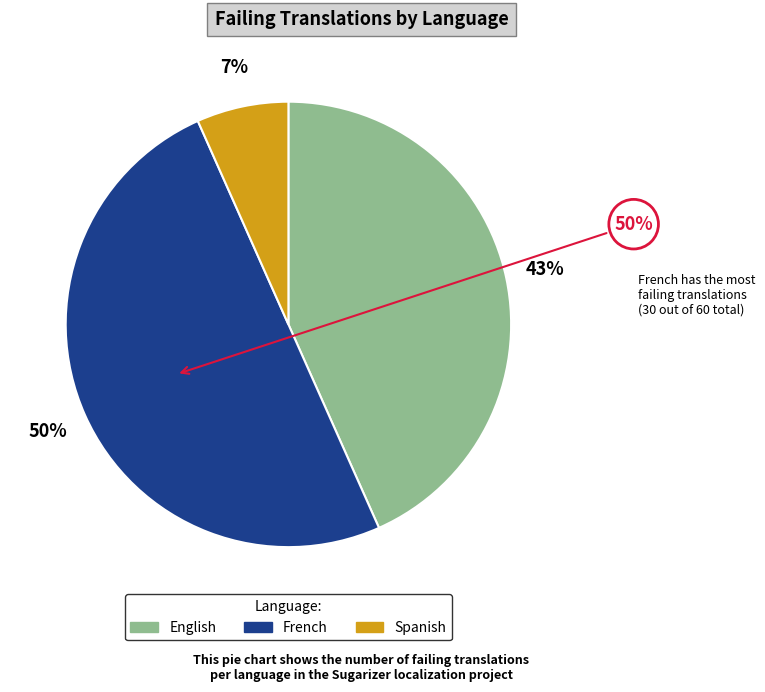

The Portuguese slice represents 1% of the pie. True or false?

False